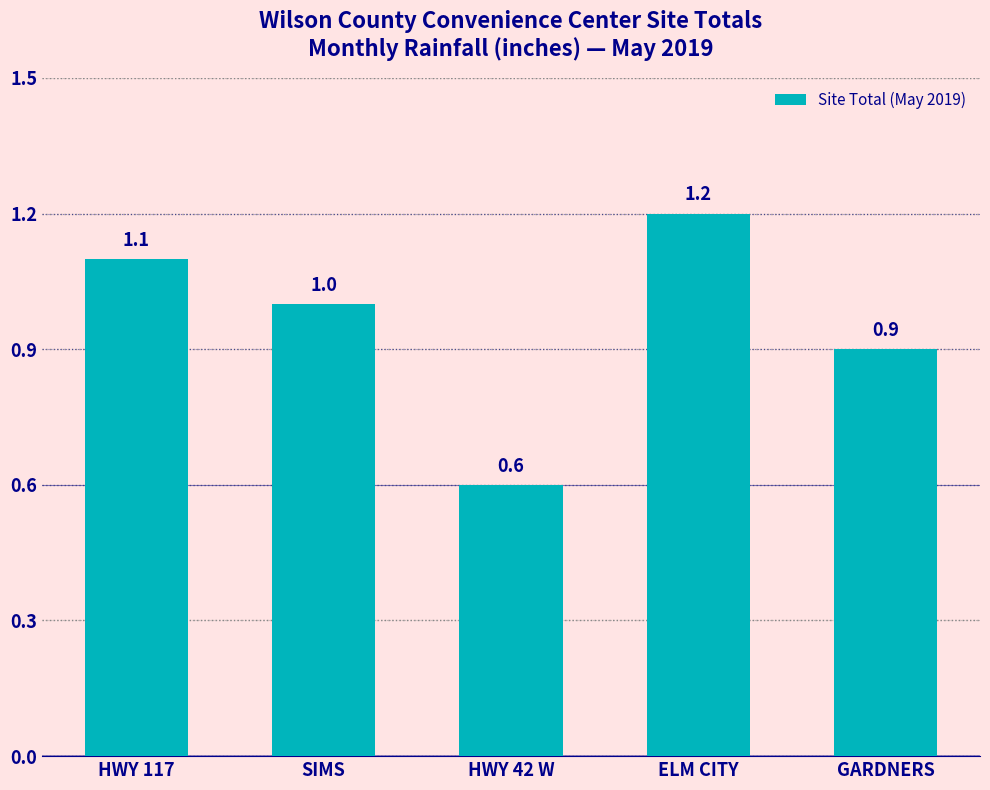

How many data points does each series have?

5